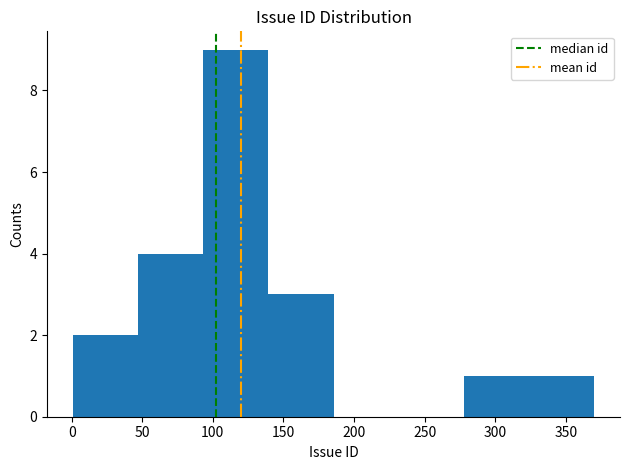

Reading left to right, transcribe this chart: for each bar, give the range it covers on the x-axis and its height. Neither the bar edges nor the heights are printed on the chart, so give them approximately, as read against the axes.

0 to 45: 2
45 to 95: 4
95 to 140: 9
140 to 185: 3
185 to 230: 0
230 to 280: 0
280 to 325: 1
325 to 370: 1